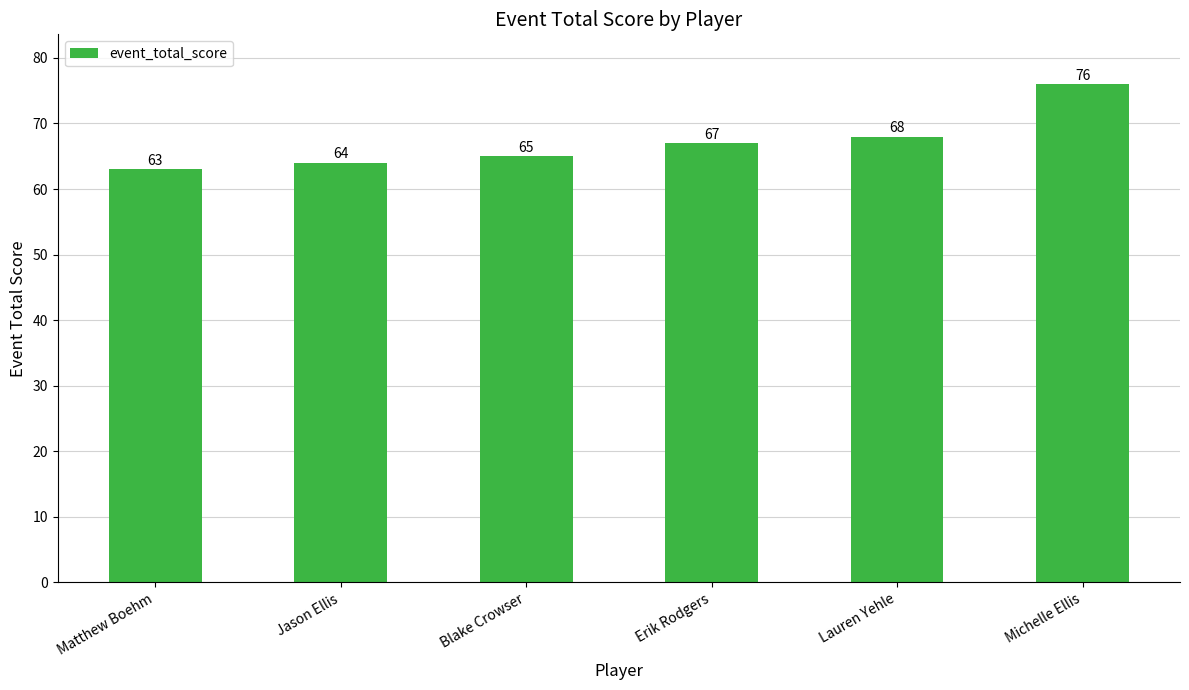

What position from the right is Blake Crowser?

4